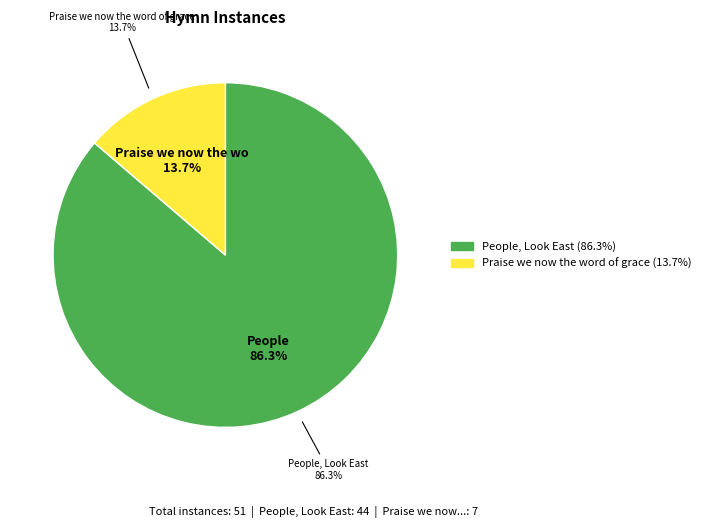

To the nearest percent, what portion does Praise we now the word of grace represent?

14%